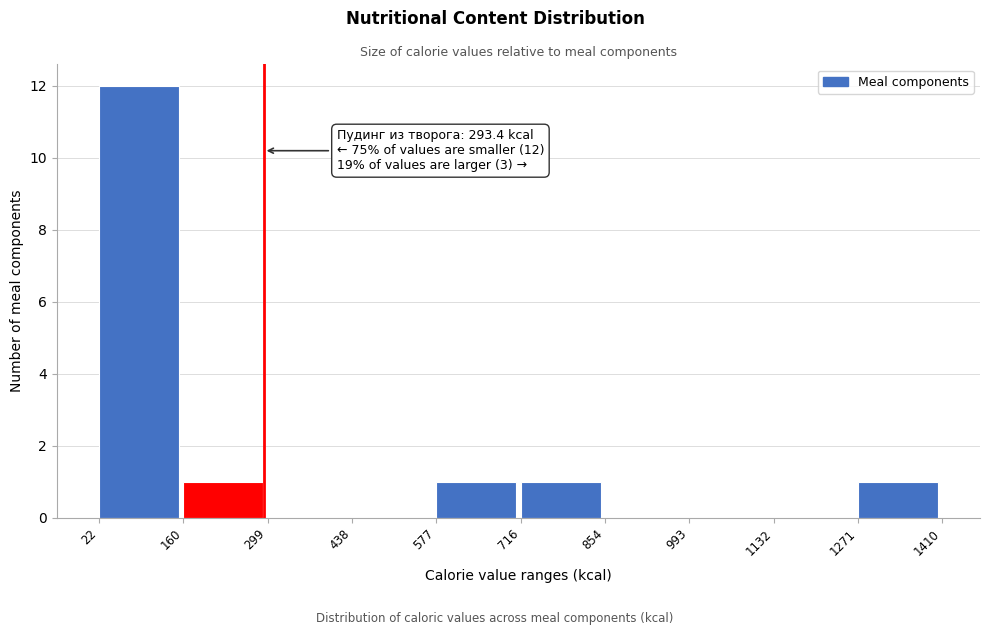

Which range on the x-axis has the tallest bar?

22 to 160